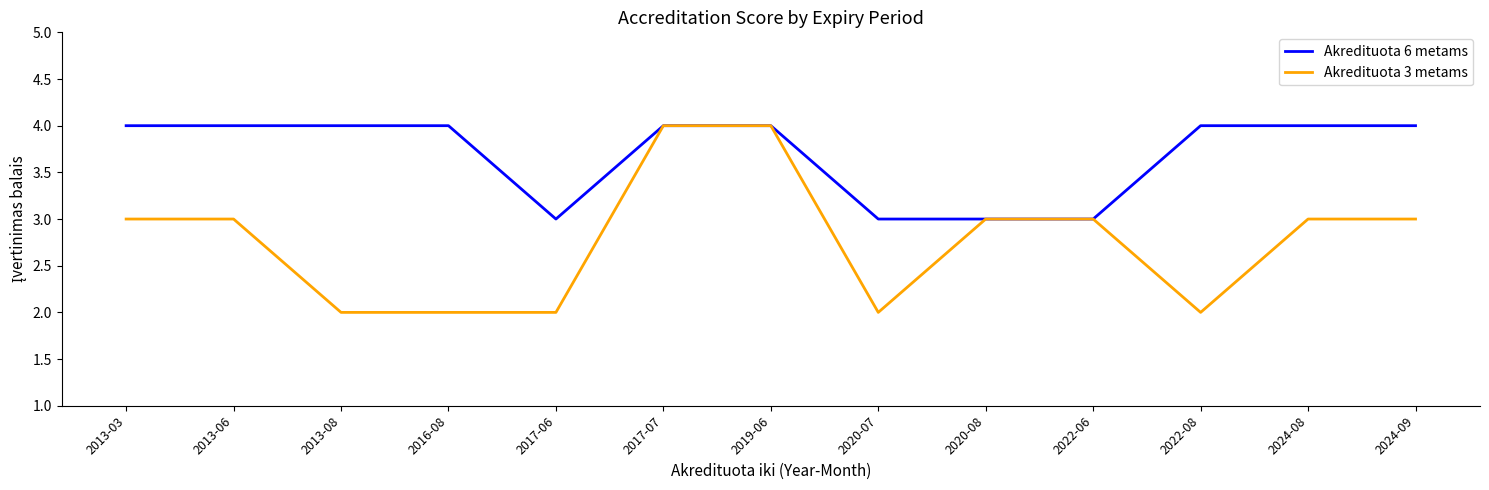

Which series has the largest range (max minus min)?

Akredituota 3 metams